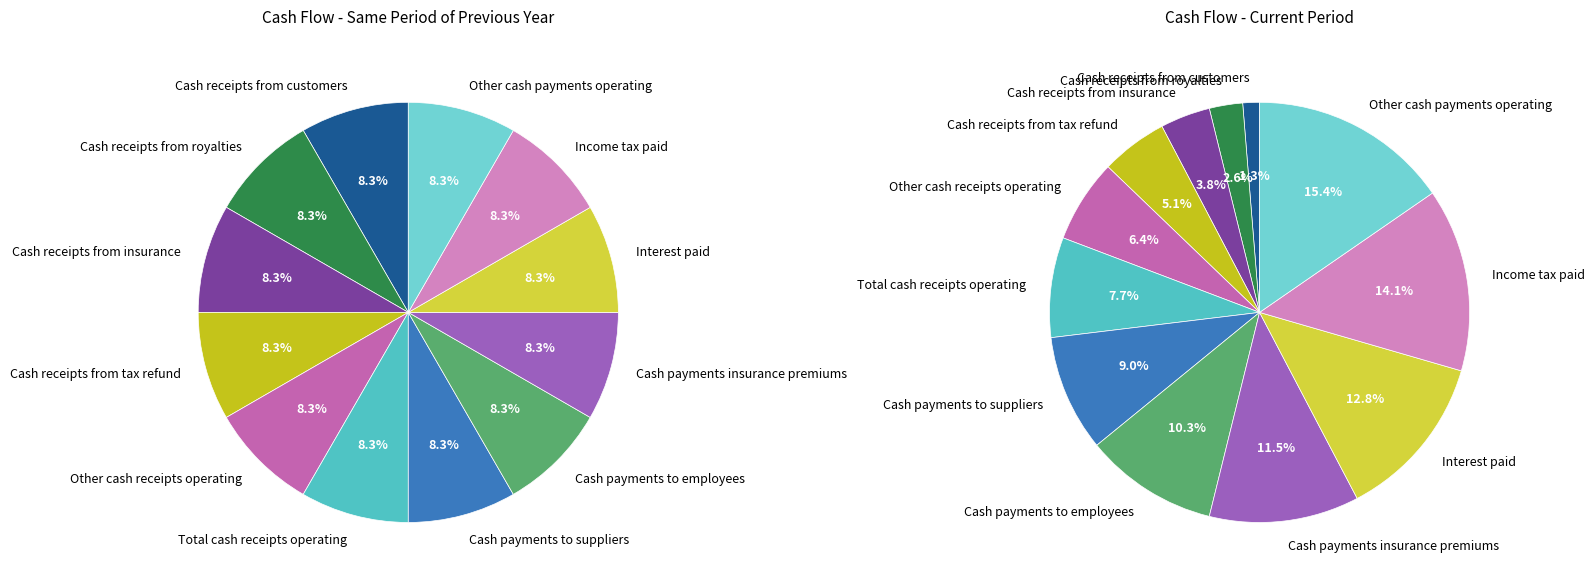

How many slices are in this pie chart?

12